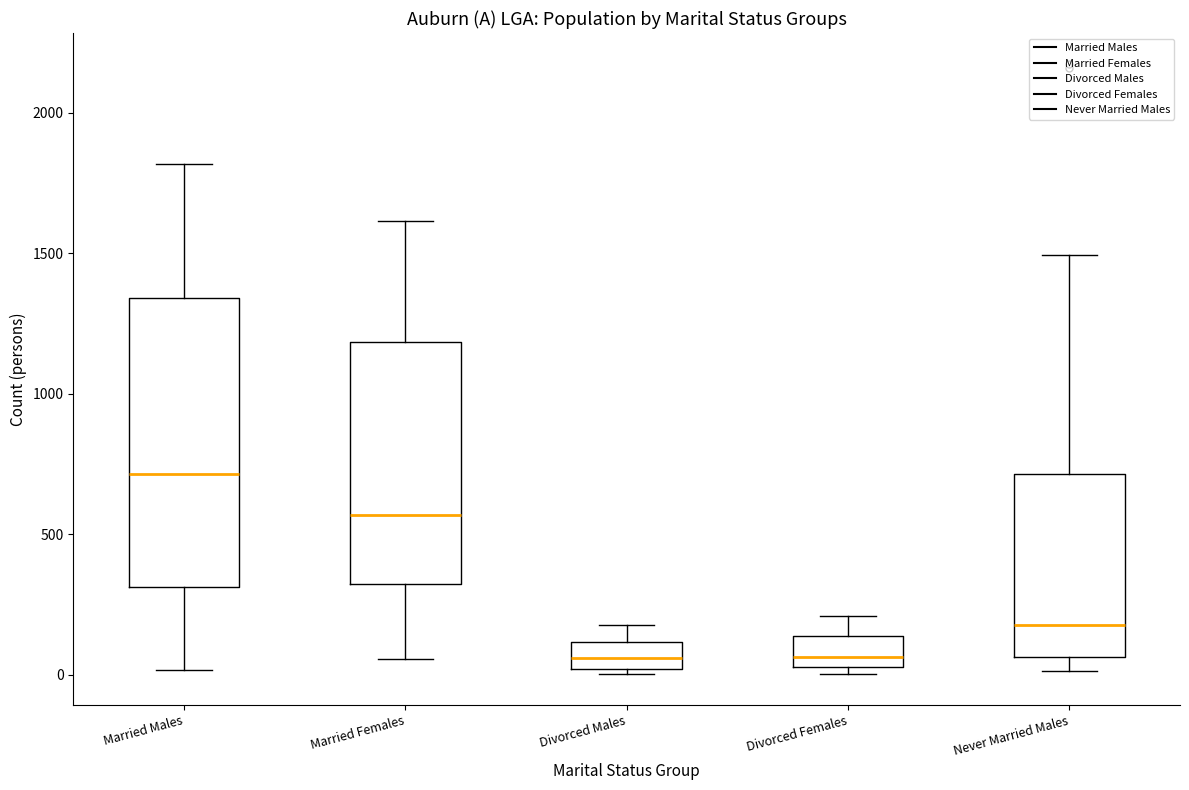

Which box has the highest median line?

Married Males